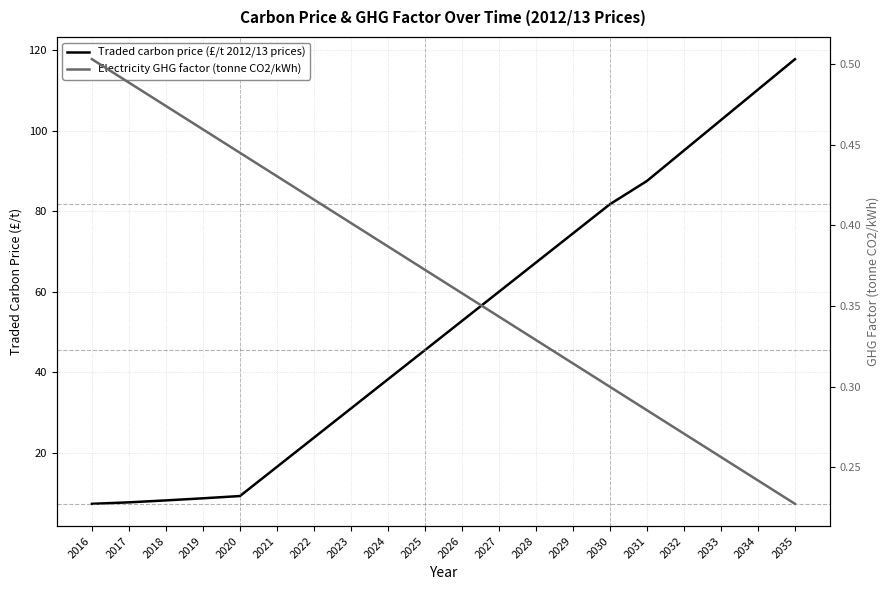

Does the chart display data point markers on the line(s)?

No